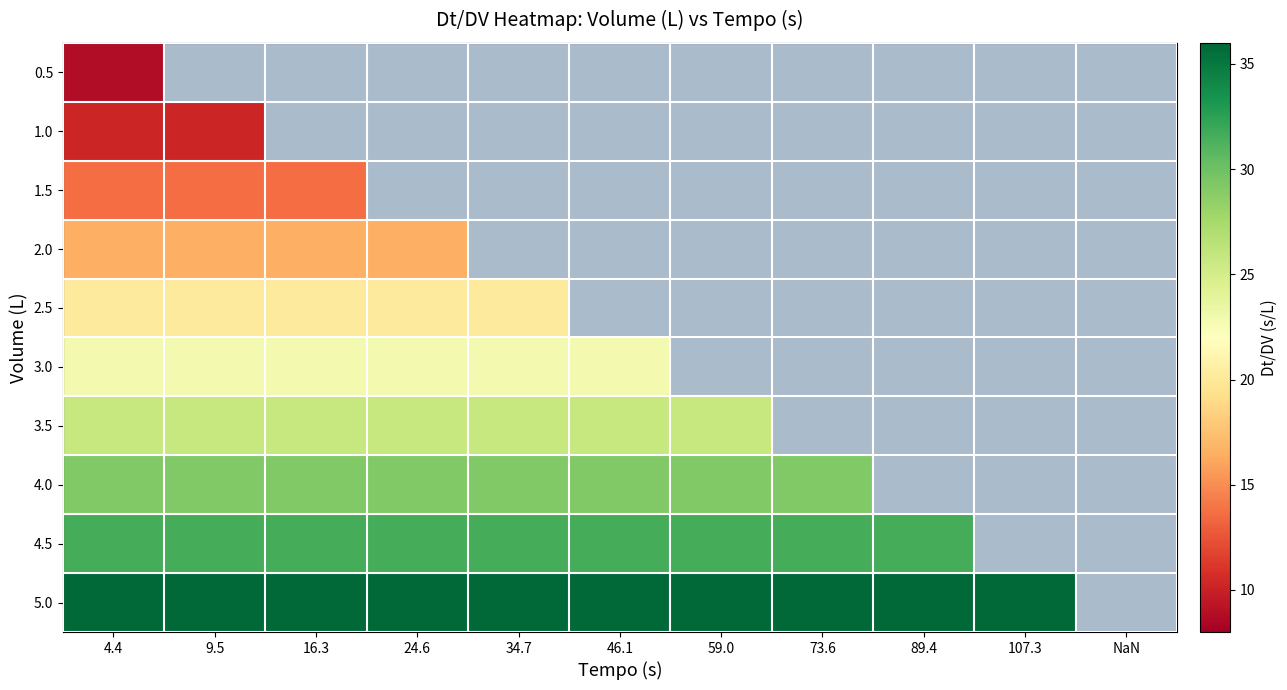

How many series are shown in this chart?

10